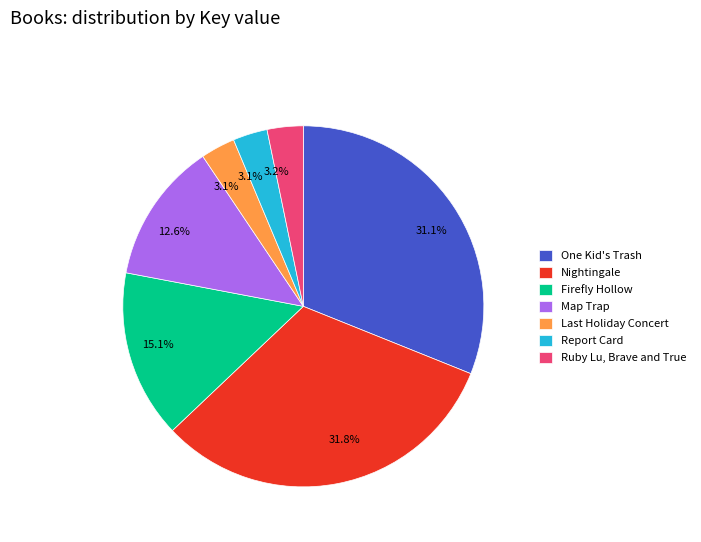

To the nearest percent, what is the difference between the Map Trap and Report Card slice percentages?

10%